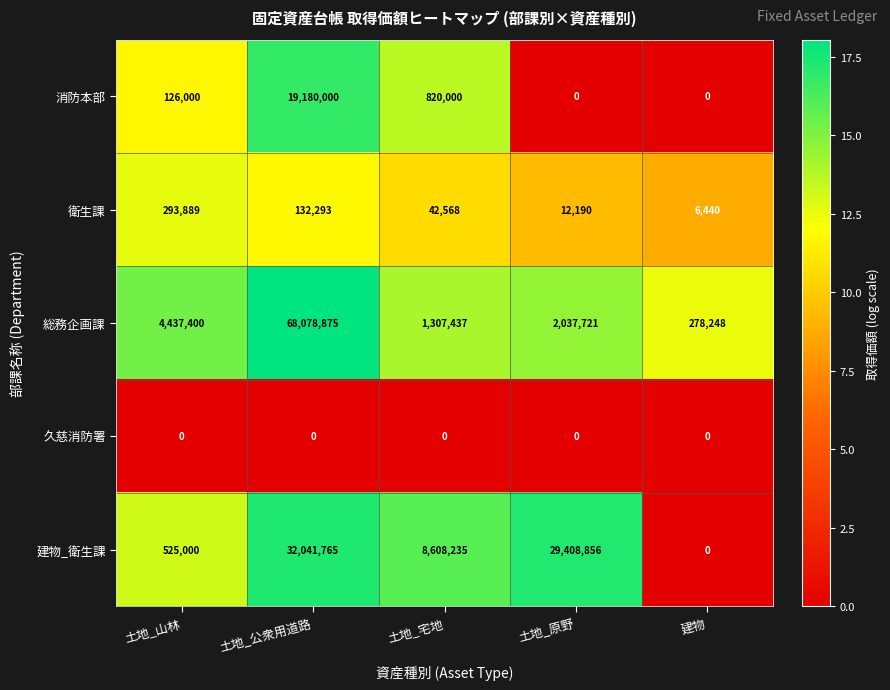

Which category has the highest value in the 衛生課 series?

土地_山林